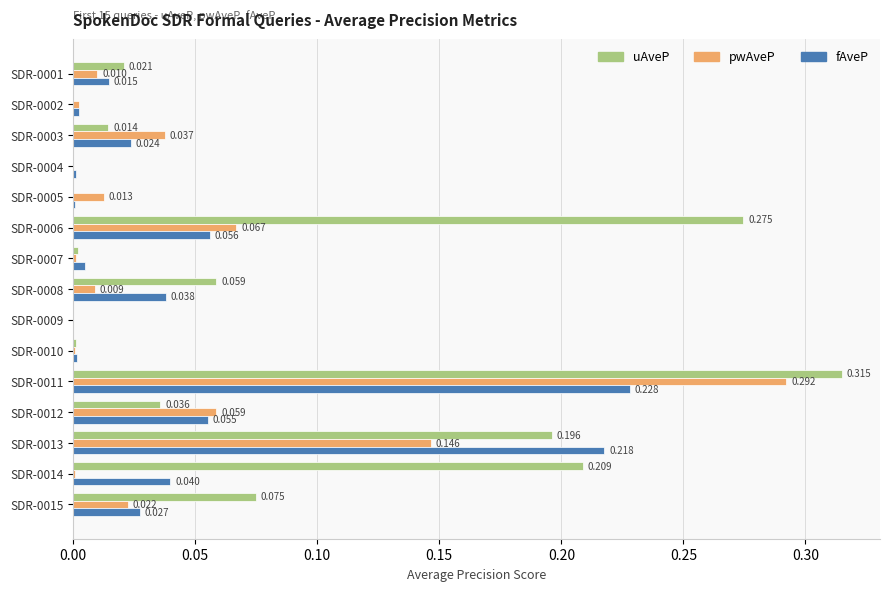

Between SDR-0009 and SDR-0014, which series saw the biggest shift?

uAveP